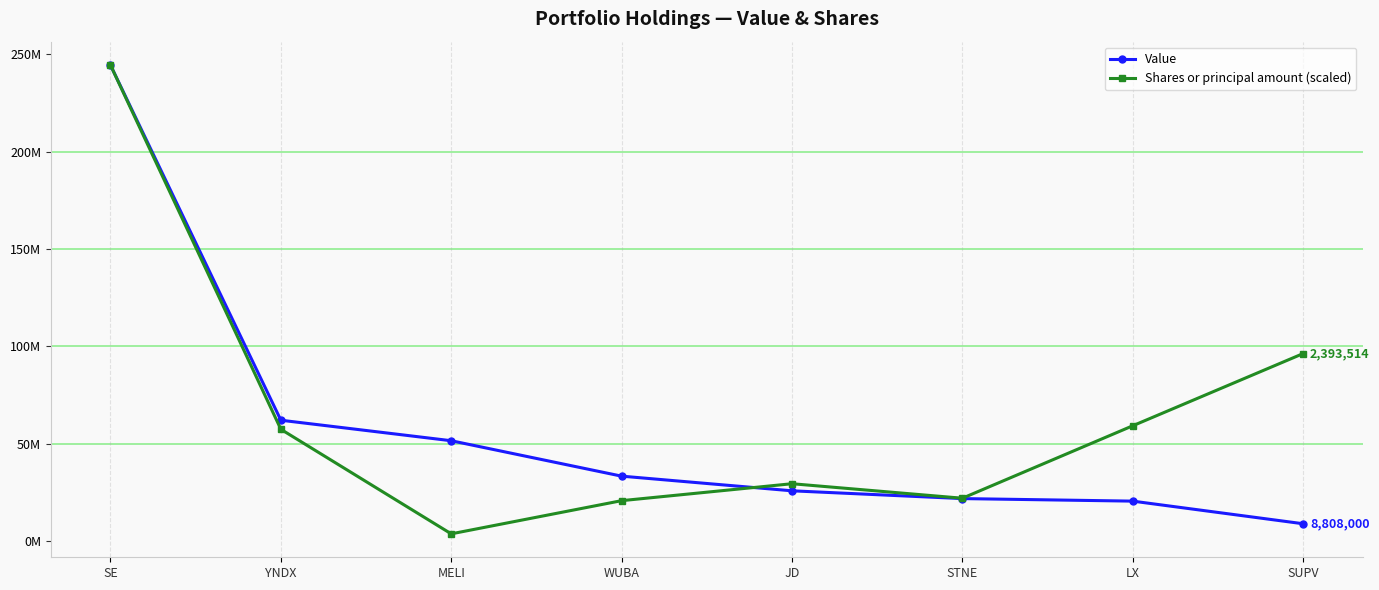

What is the average value of the Shares or principal amount (scaled) series?

66614554.3